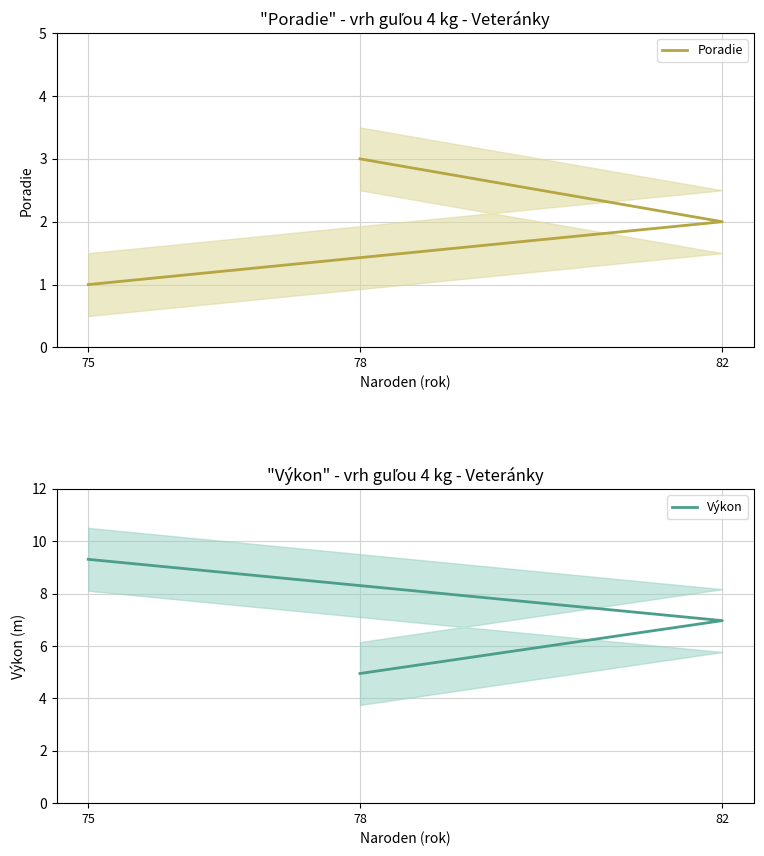

What is the difference between the maximum and second lowest values in the Výkon series?

2.3